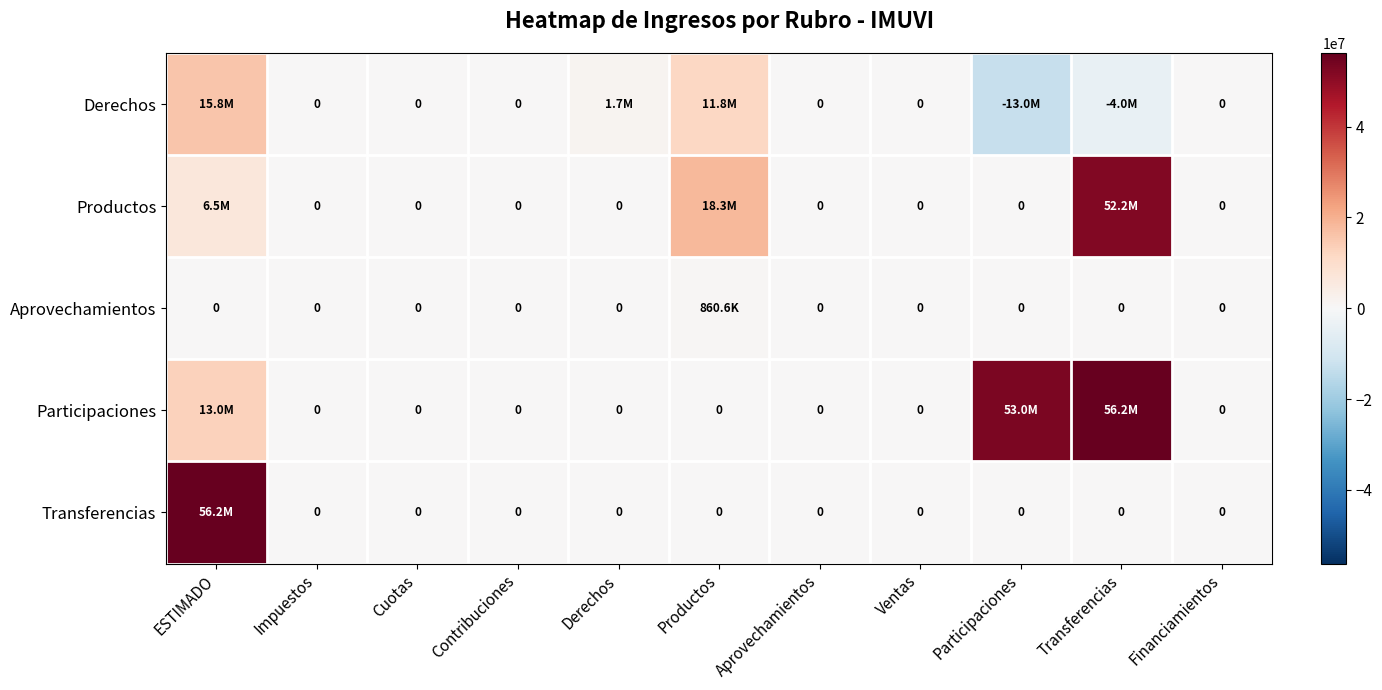

What is the lowest value of the Derechos series?

-12965742.8